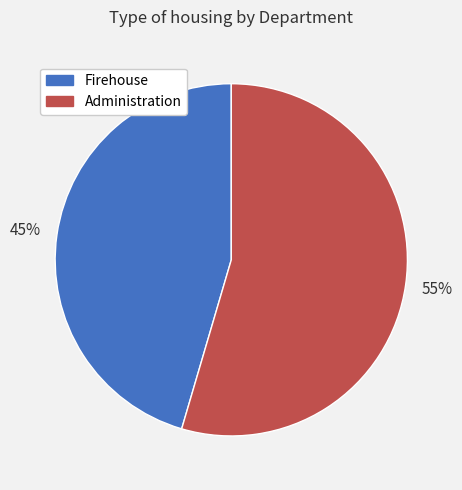

To the nearest percent, what is the average slice percentage?

50%